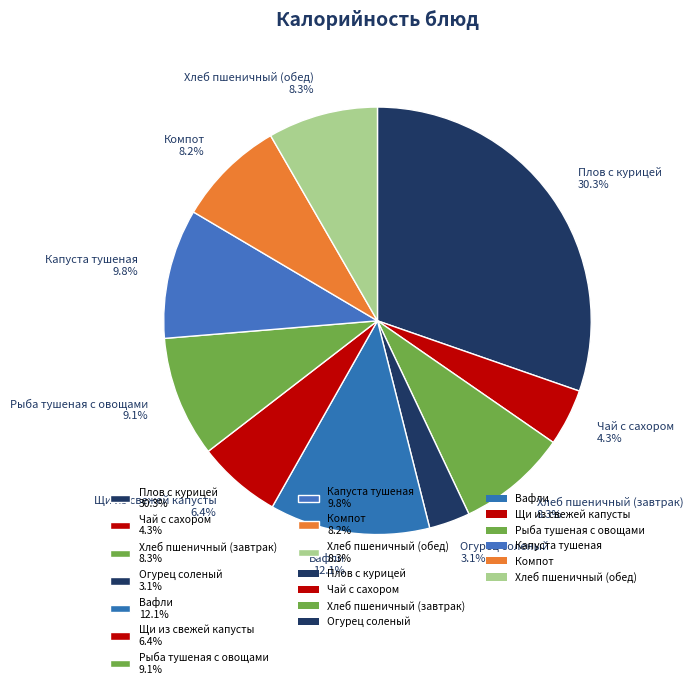

What is the ratio of the value at Капуста тушеная 9.8% to the value at Компот 8.2%?

1.2